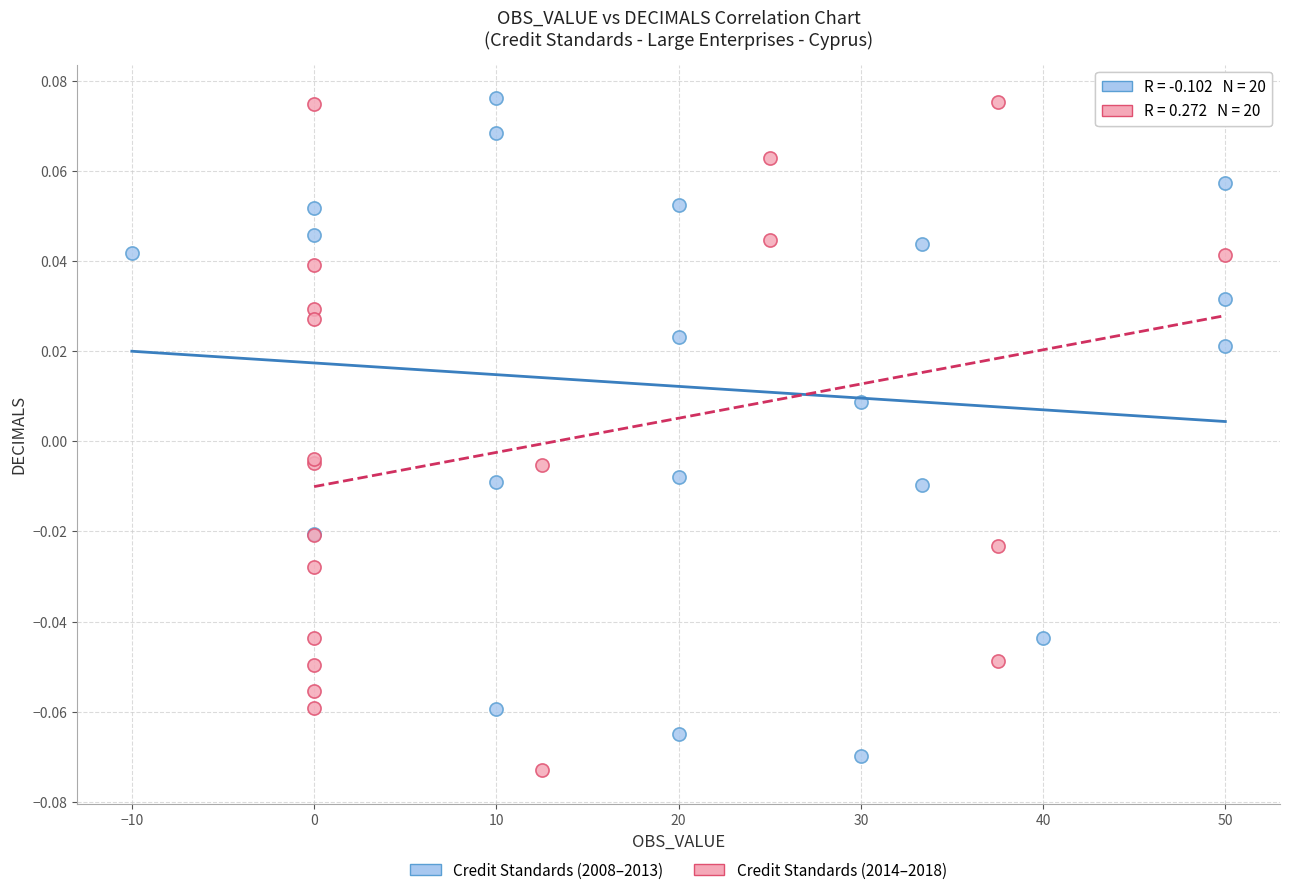

What are all the series names shown in the legend?

Credit Standards (2008–2013), Credit Standards (2014–2018)